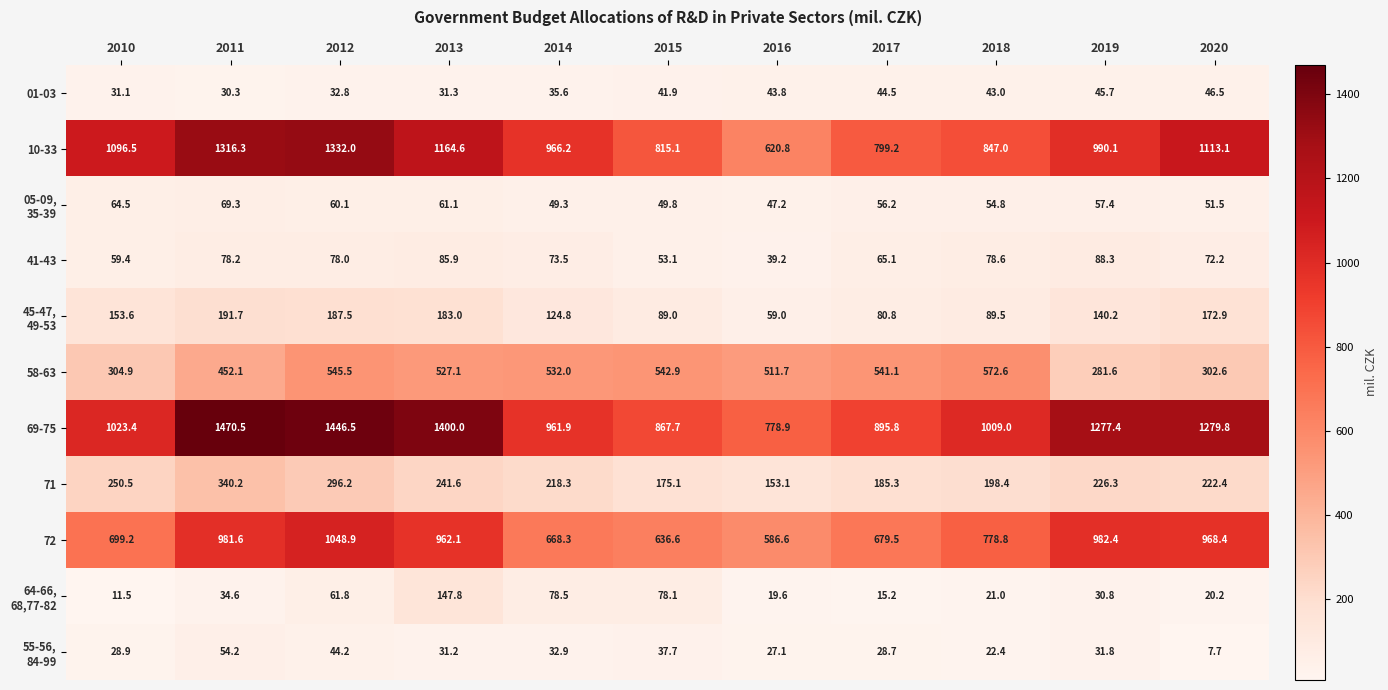

At how many categories does at least one series exceed 308?

11